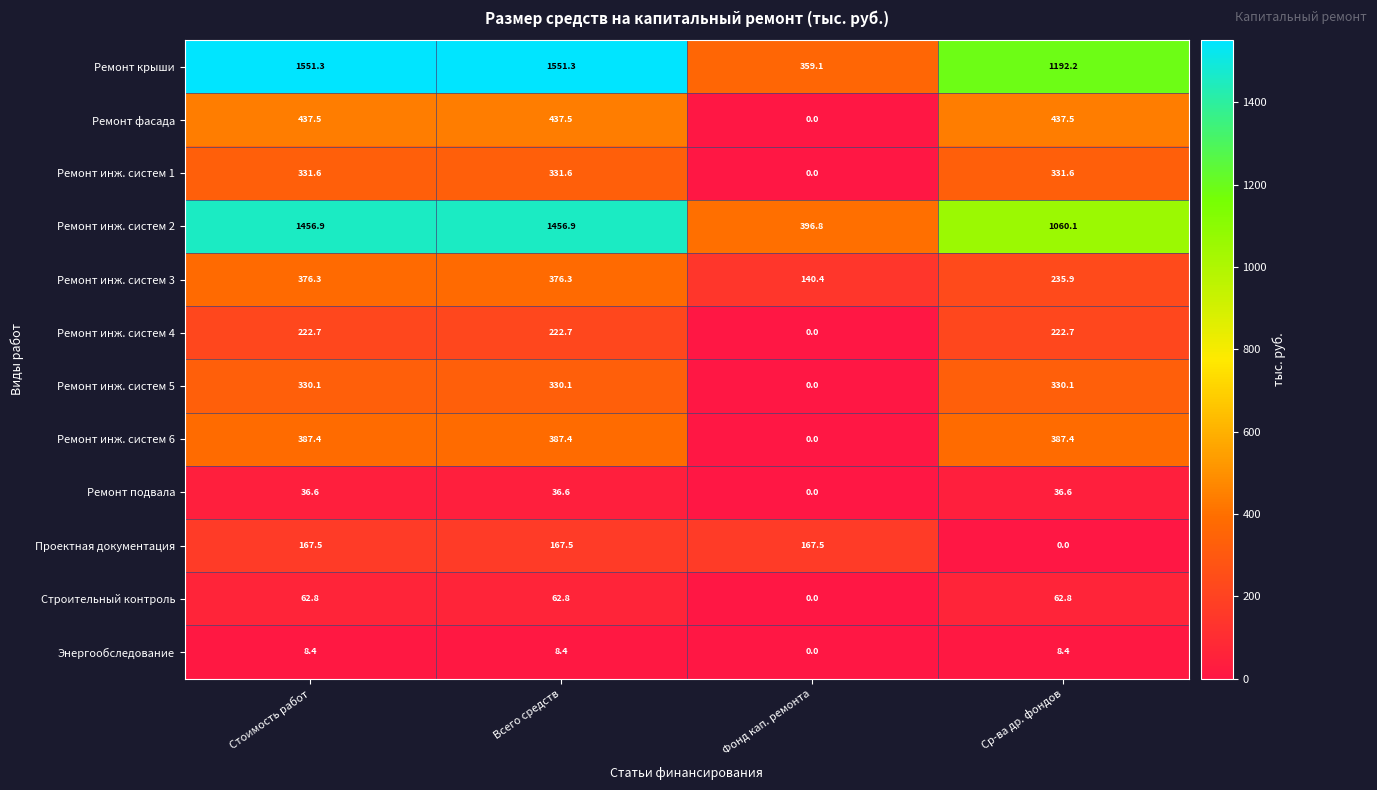

Which series has the widest spread of values?

Ремонт крыши